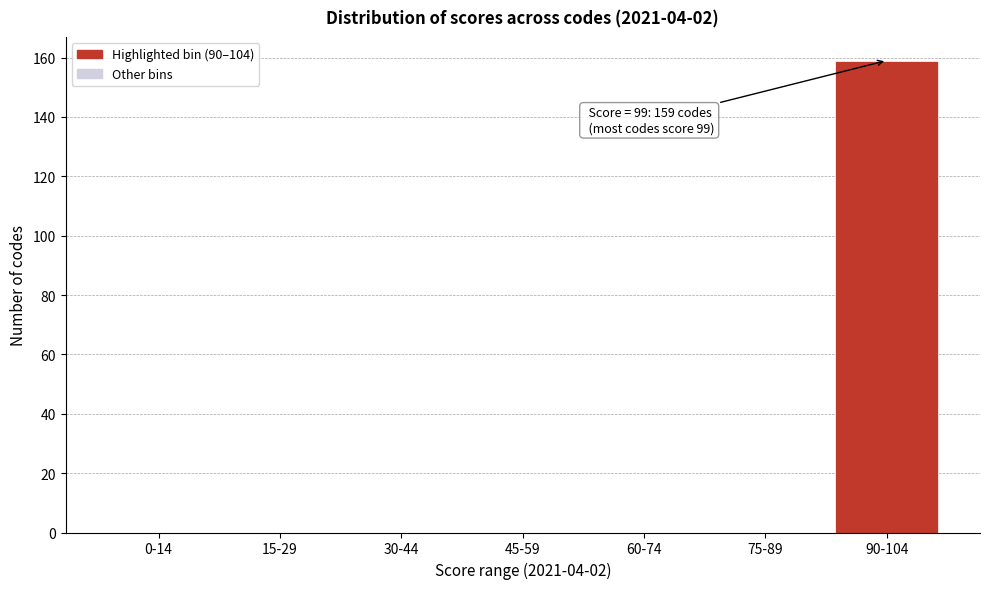

Reading left to right, extract all data points from this chart.

0-14=0	15-29=0	30-44=0	45-59=0	60-74=0	75-89=0	90-104=159